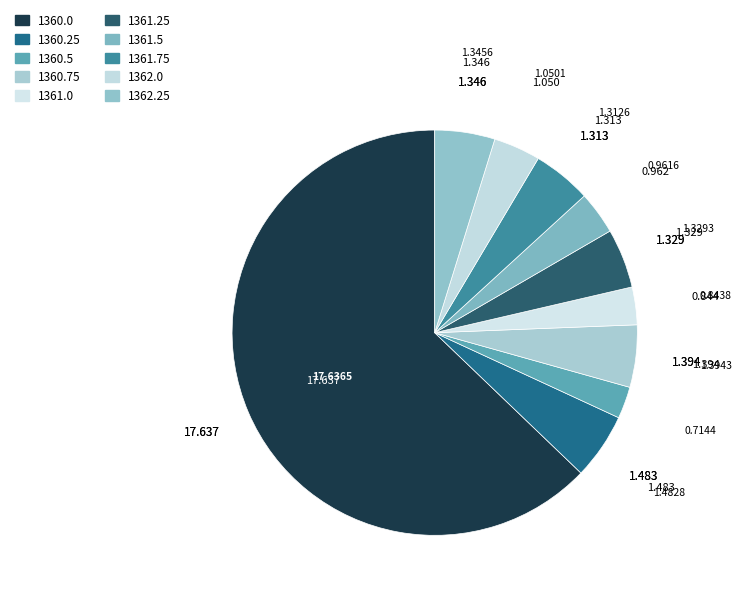

Which slice is the largest?

1360.0